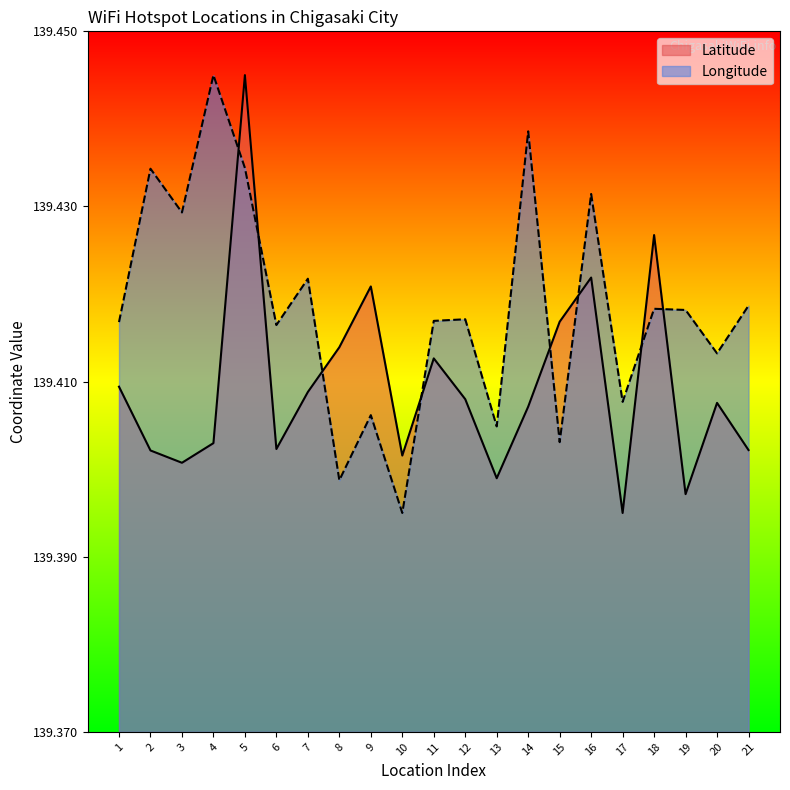

What is the average value of the Latitude series?

139.4